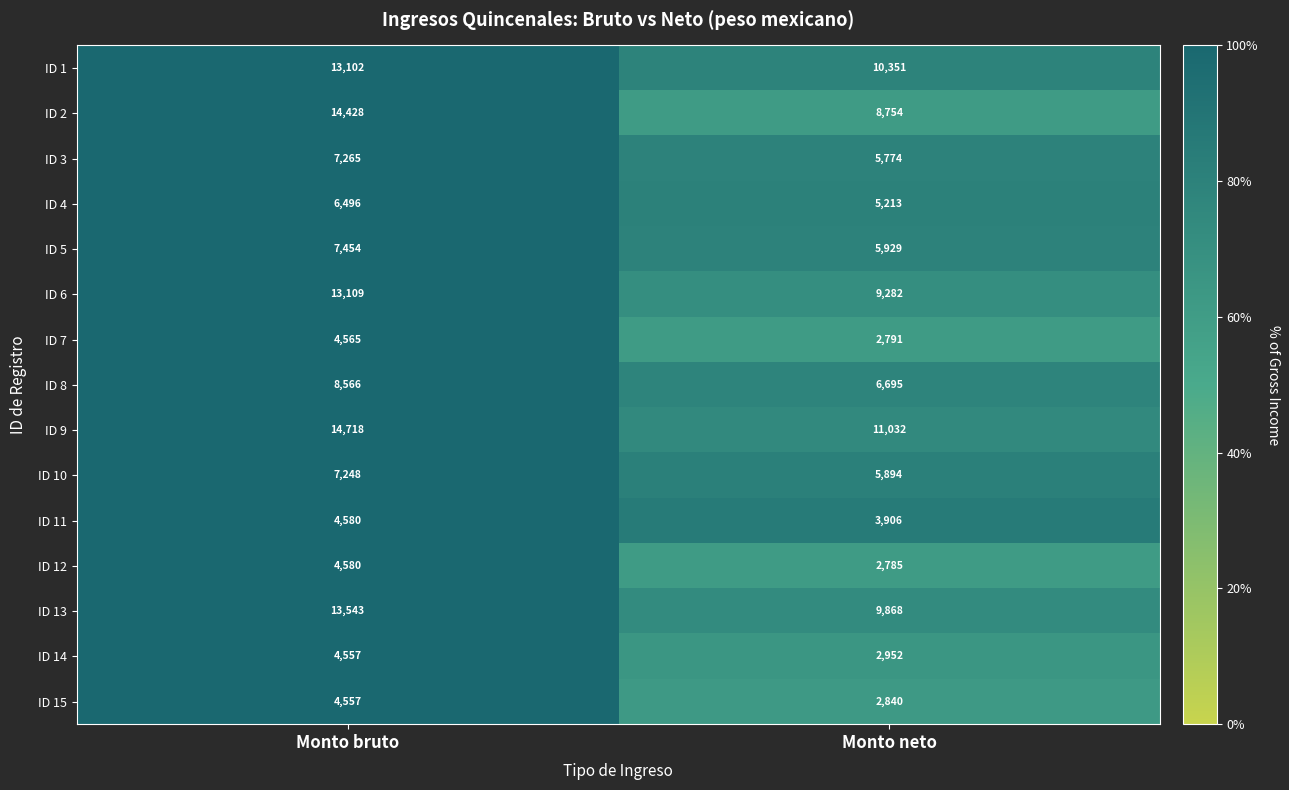

Is it true that ID 3 equals 7265 at Monto bruto?

True